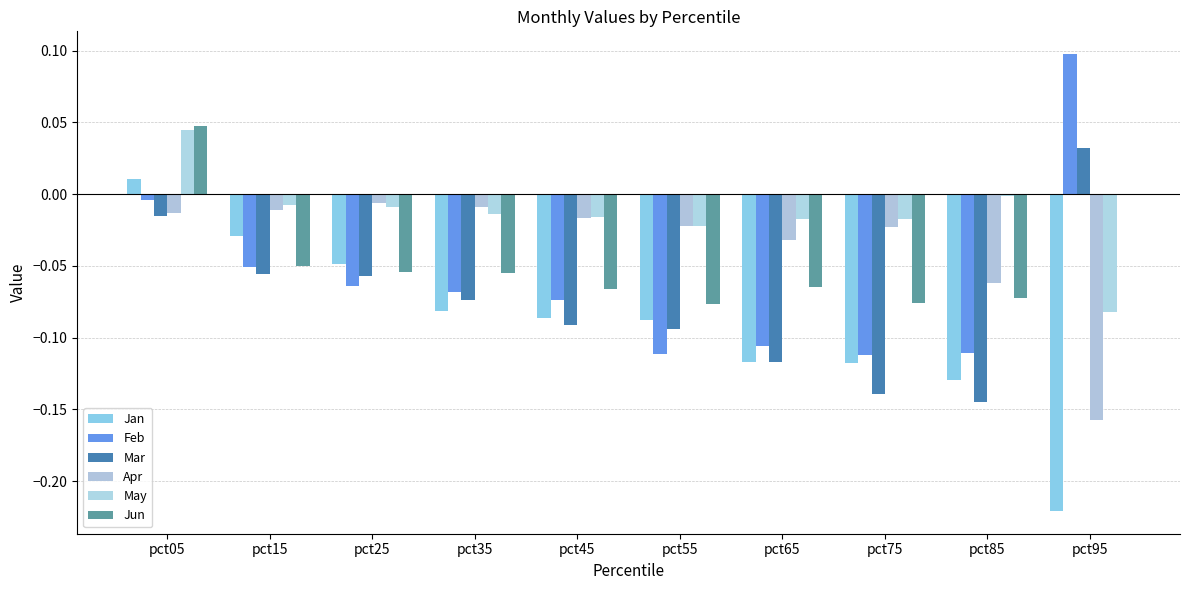

The value of Jan at pct25 is -0.0. True or false?

True